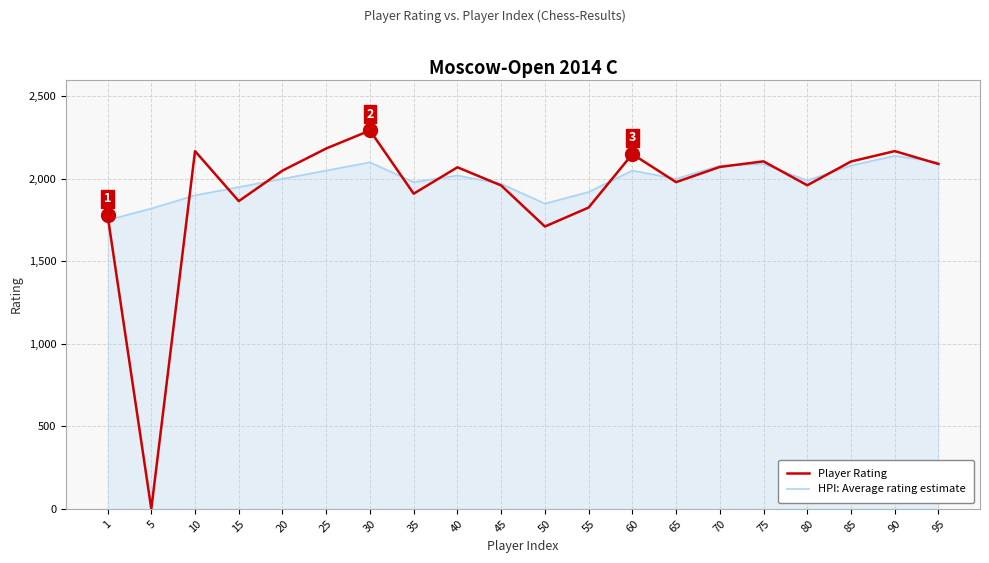

What is the difference between the second highest and minimum values in the Player Rating series?

2184